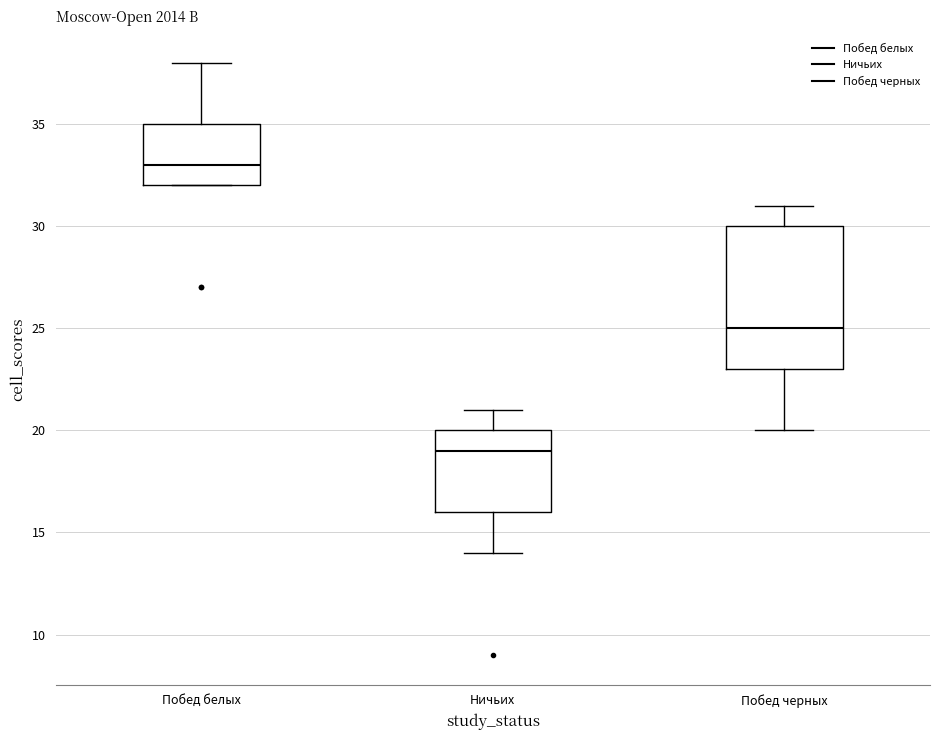

Reading left to right, read every box against the y-axis: the position of its median line, the range the box covers, and the ends of its whiskers. The values are not printed on the chart, so give them approximately, as read against the axis.

Побед белых: median 33, box 32 to 35, whiskers 32 to 38
Ничьих: median 19, box 16 to 20, whiskers 14 to 21
Побед черных: median 25, box 23 to 30, whiskers 20 to 31